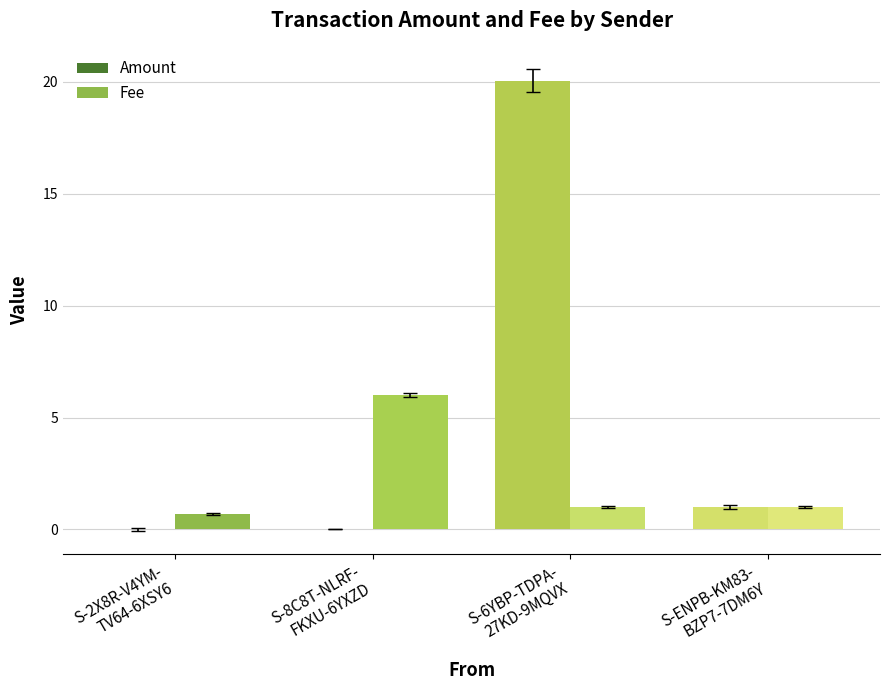

What is the greatest value displayed?

20.1